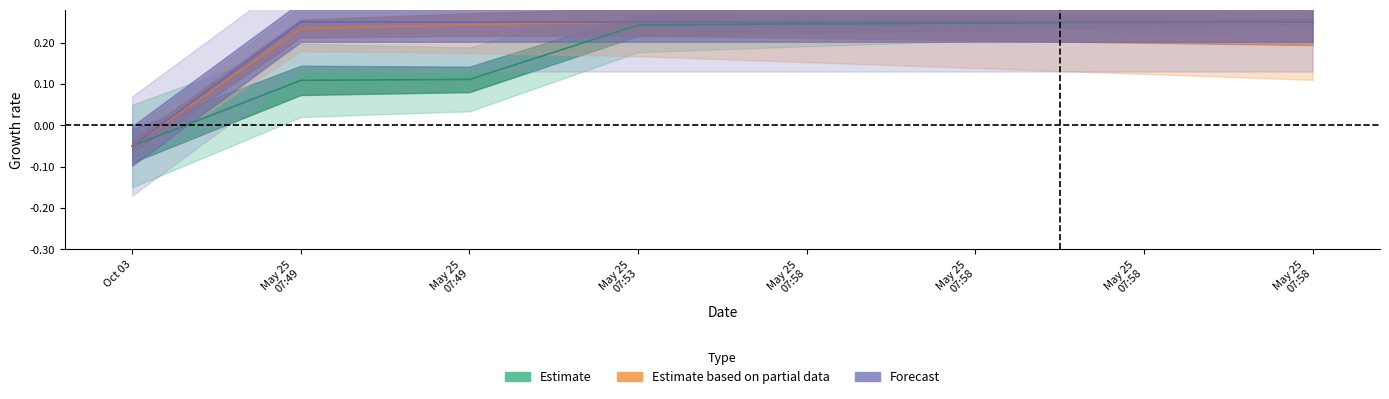

How many values in the Estimate based on partial data series exceed 0?

7